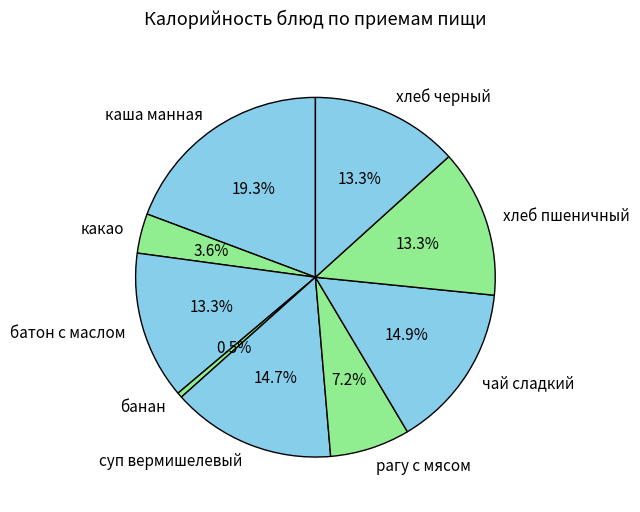

What percentage do батон с маслом and суп вермишелевый together represent?

28.0%